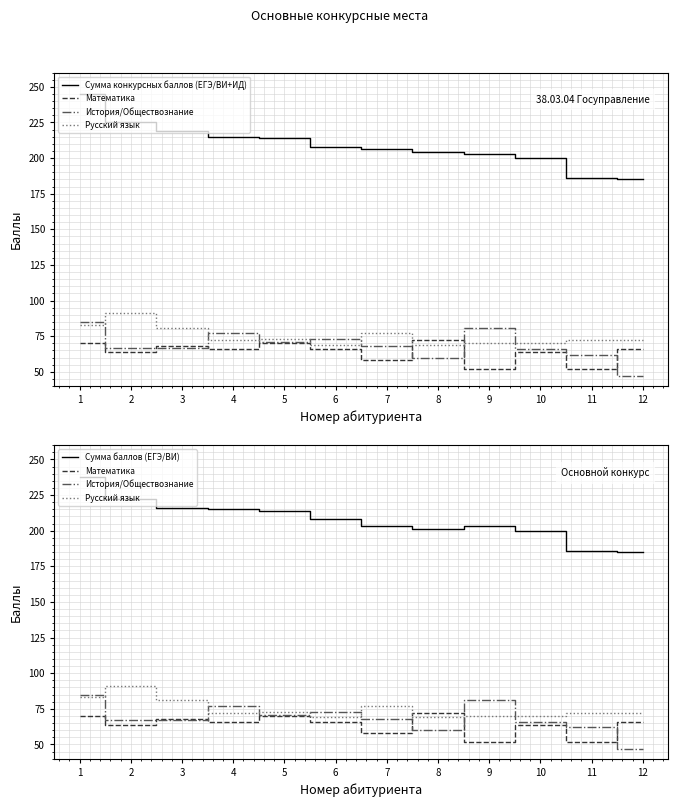

Reading left to right, list all the values displayed in this chart.

Сумма конкурсных баллов (ЕГЭ/ВИ+ИД): 245	225	219	215	214	208	206	204	203	200	186	185
Математика: 70	64	68	66	70	66	58	72	52	64	52	66
История/Обществознание: 85	67	67	77	71	73	68	60	81	66	62	47
Русский язык: 83	91	81	72	73	69	77	69	70	70	72	72
Сумма баллов (ЕГЭ/ВИ): 238	222	216	215	214	208	203	201	203	200	186	185